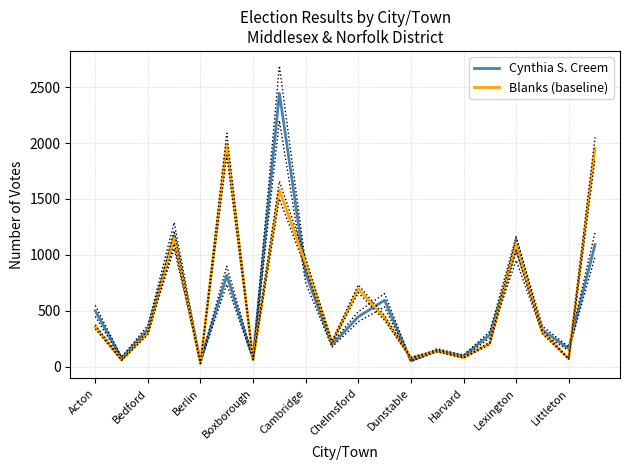

How many data points in Blanks (baseline) are above 309?

9